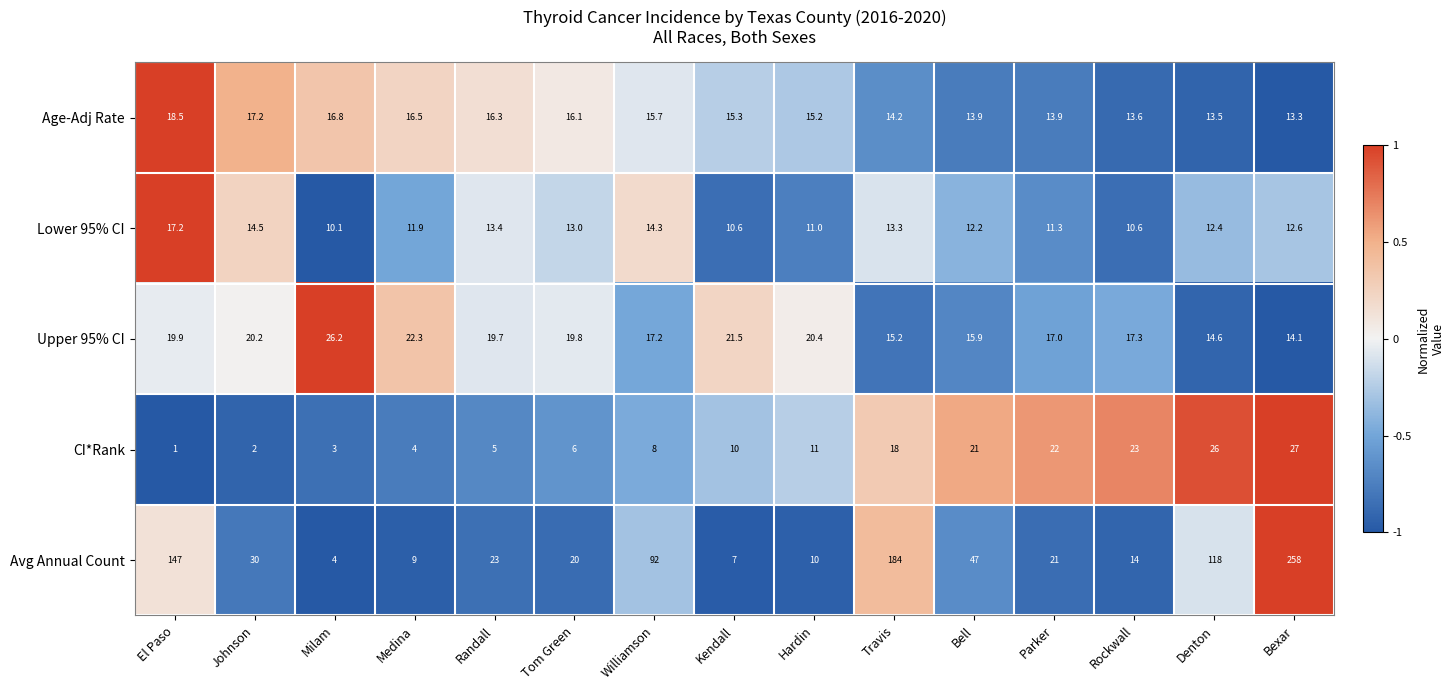

What is the sum of all CI*Rank values?

187.0